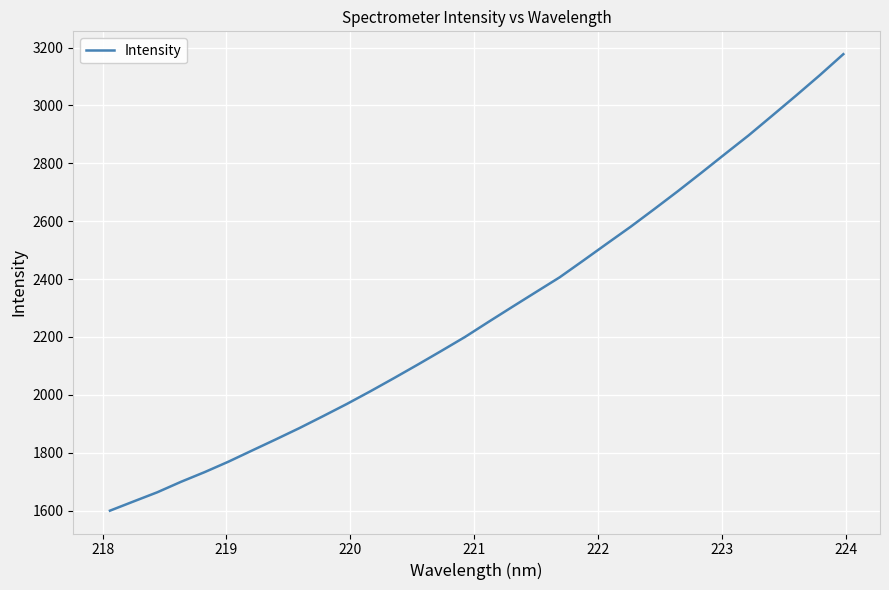

What is the difference between the maximum and minimum values?

1577.5